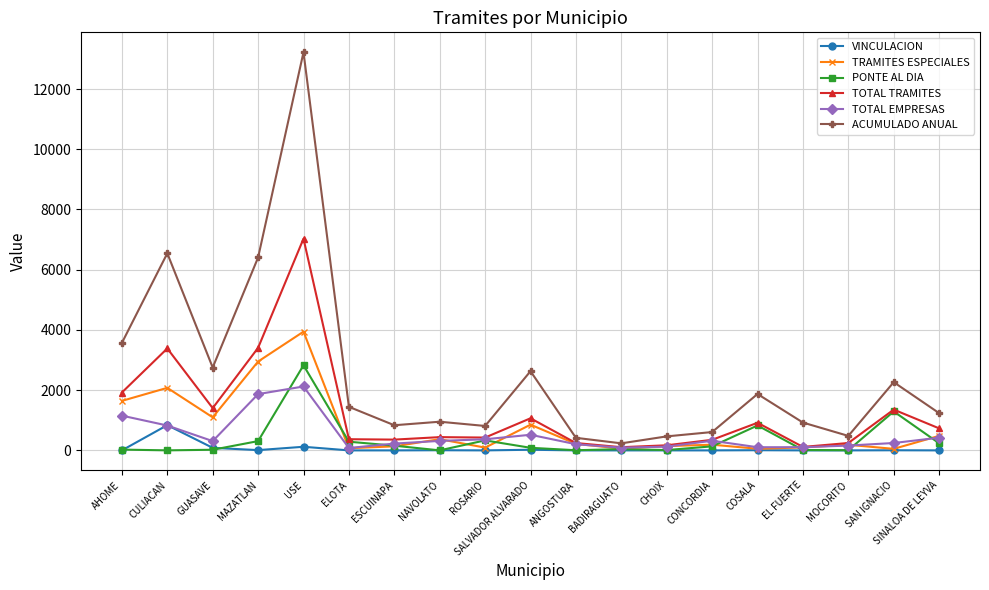

Which category has the highest value across all series?

USE